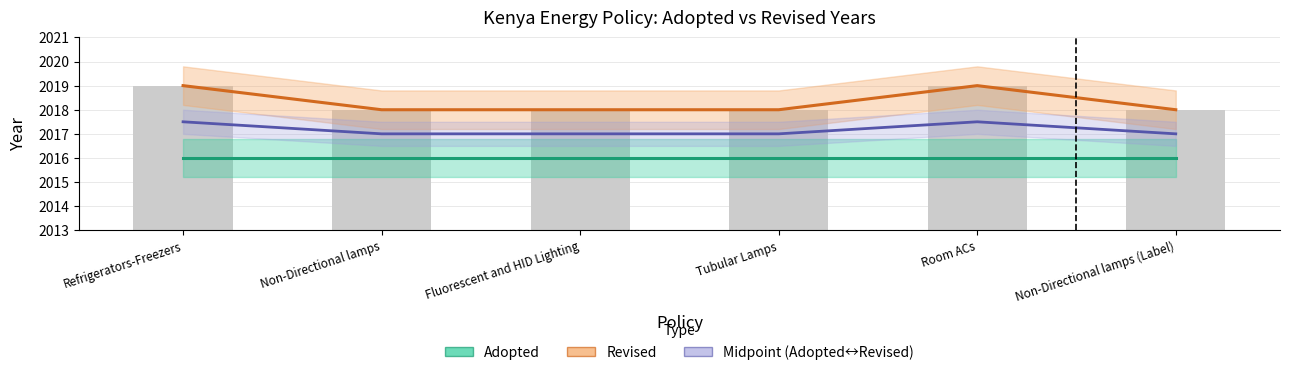

Reading right to left, list all the values displayed in this chart.

Adopted: 2016.0	2016.0	2016.0	2016.0	2016.0	2016.0
Revised: 2018.0	2019.0	2018.0	2018.0	2018.0	2019.0
Midpoint (Adopted↔Revised): 2017.0	2017.5	2017.0	2017.0	2017.0	2017.5